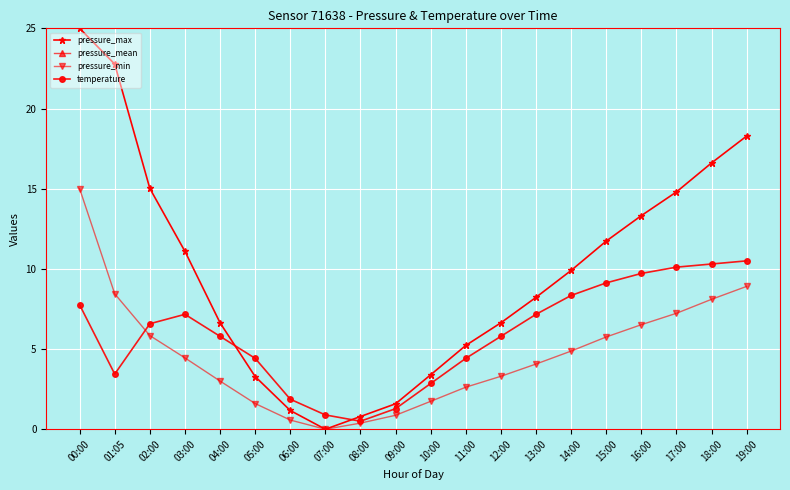

What are all the series names shown in the legend?

pressure_max, pressure_mean, pressure_min, temperature